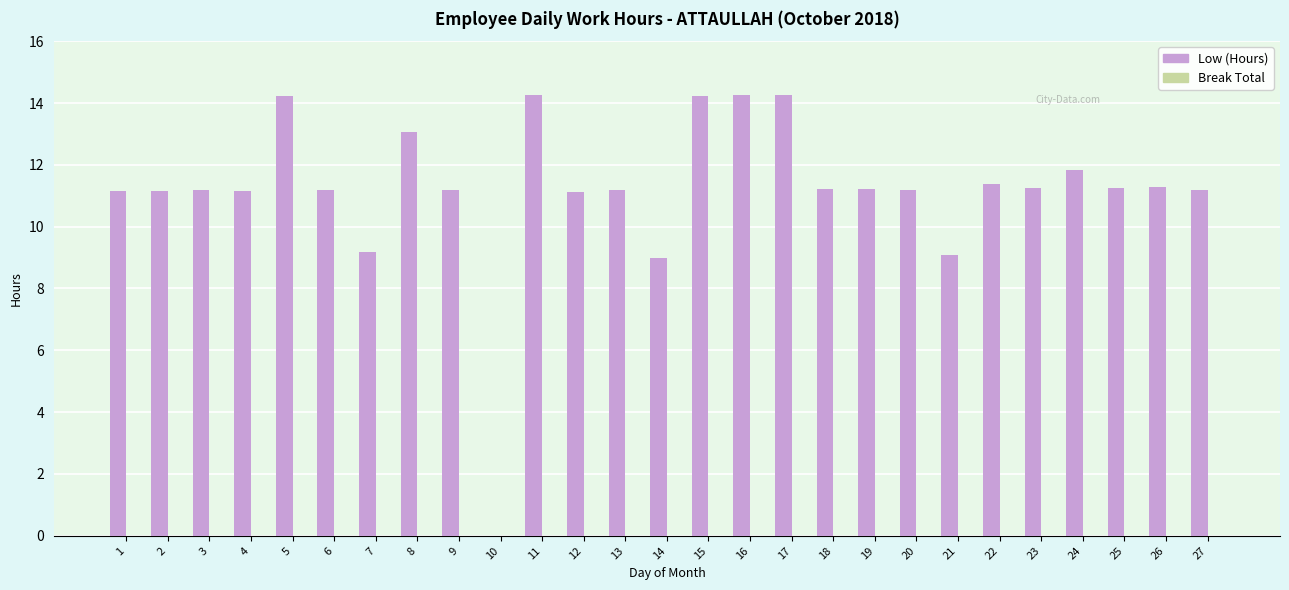

What is the change in value from 2 to 17?

+3.1